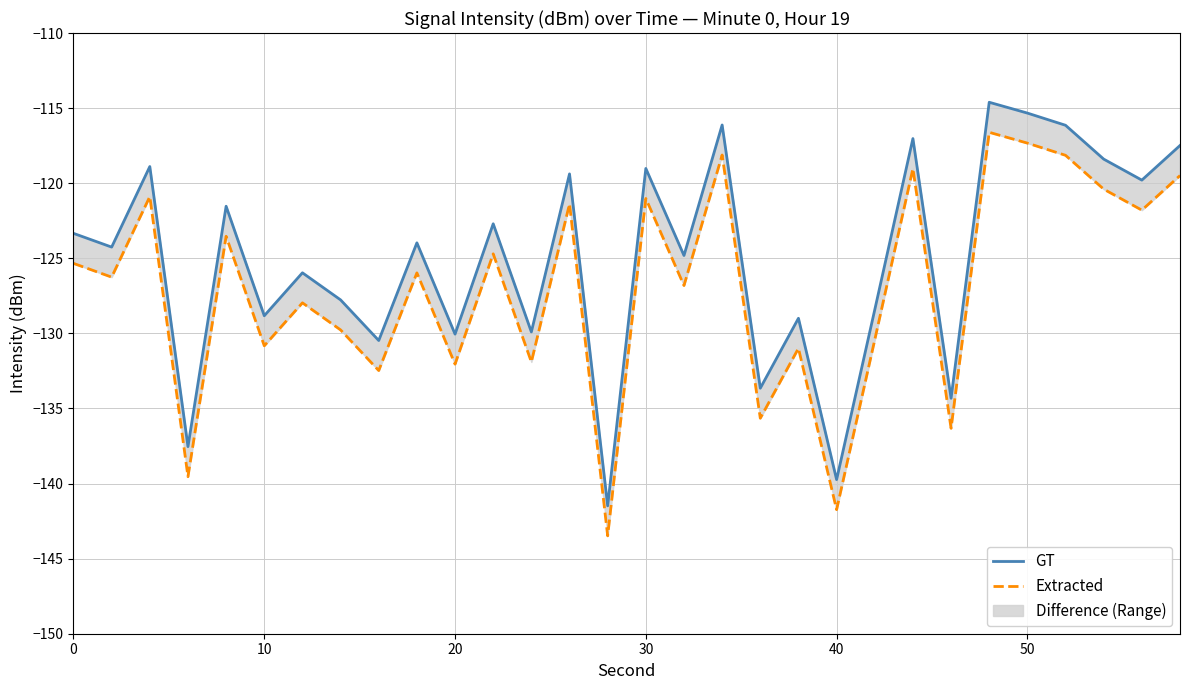

What is the sum of all Extracted values?

-3810.0